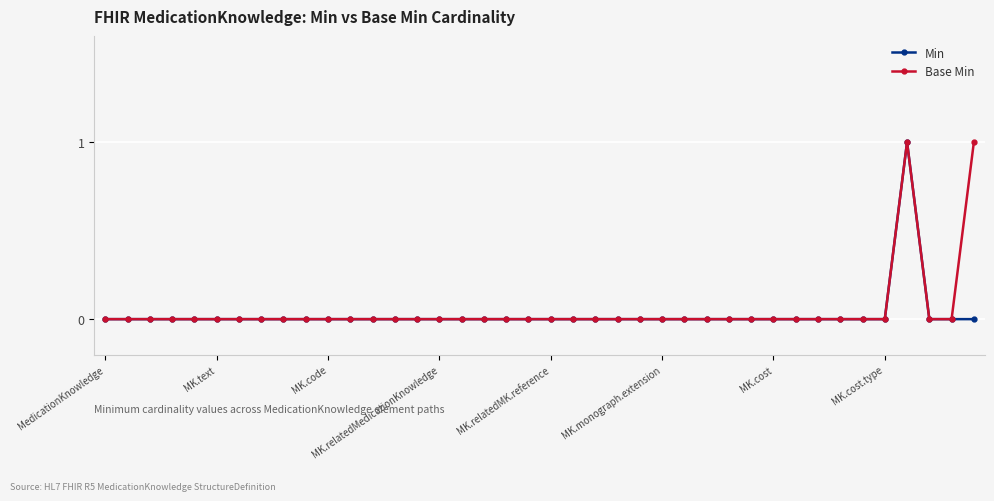

How many categories are shown in the chart?

40